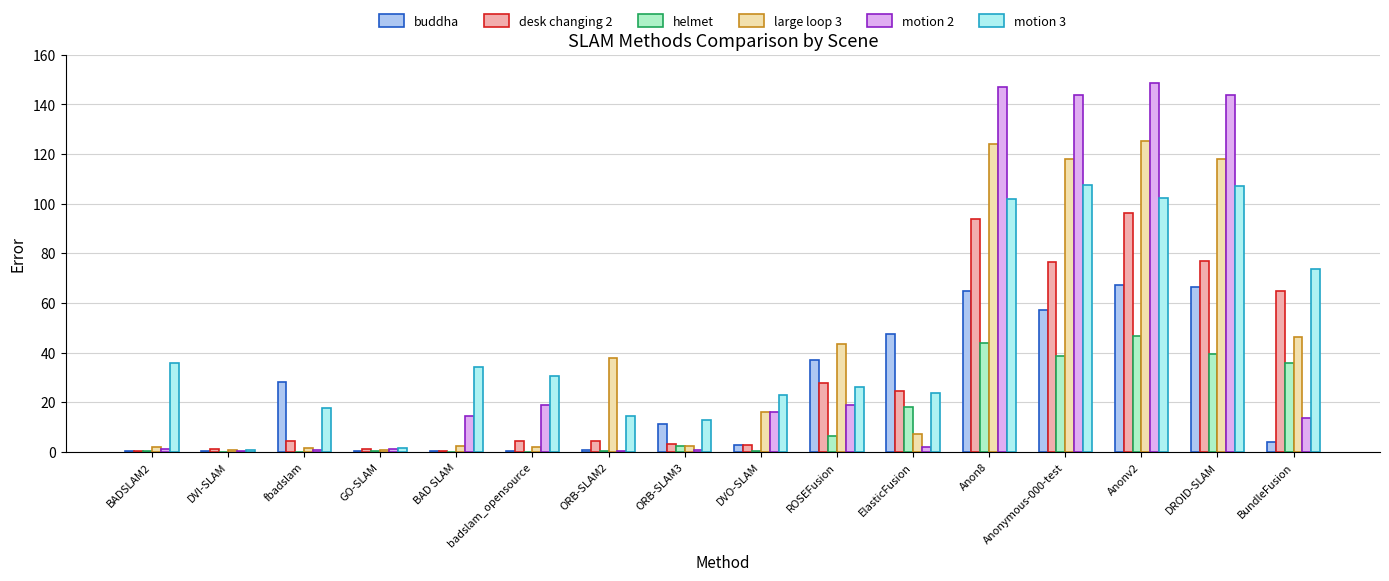

The desk changing 2 series shows 47.1 at DROID-SLAM. True or false?

False